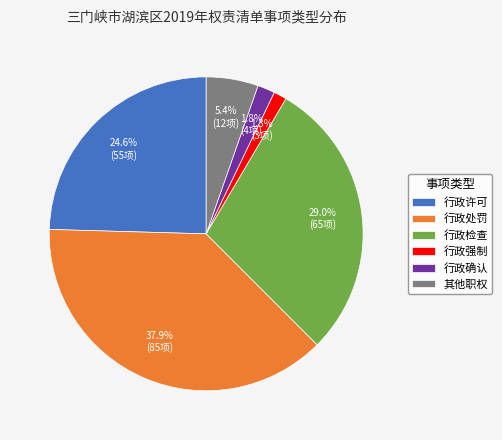

Which category has the biggest portion of the pie?

行政处罚